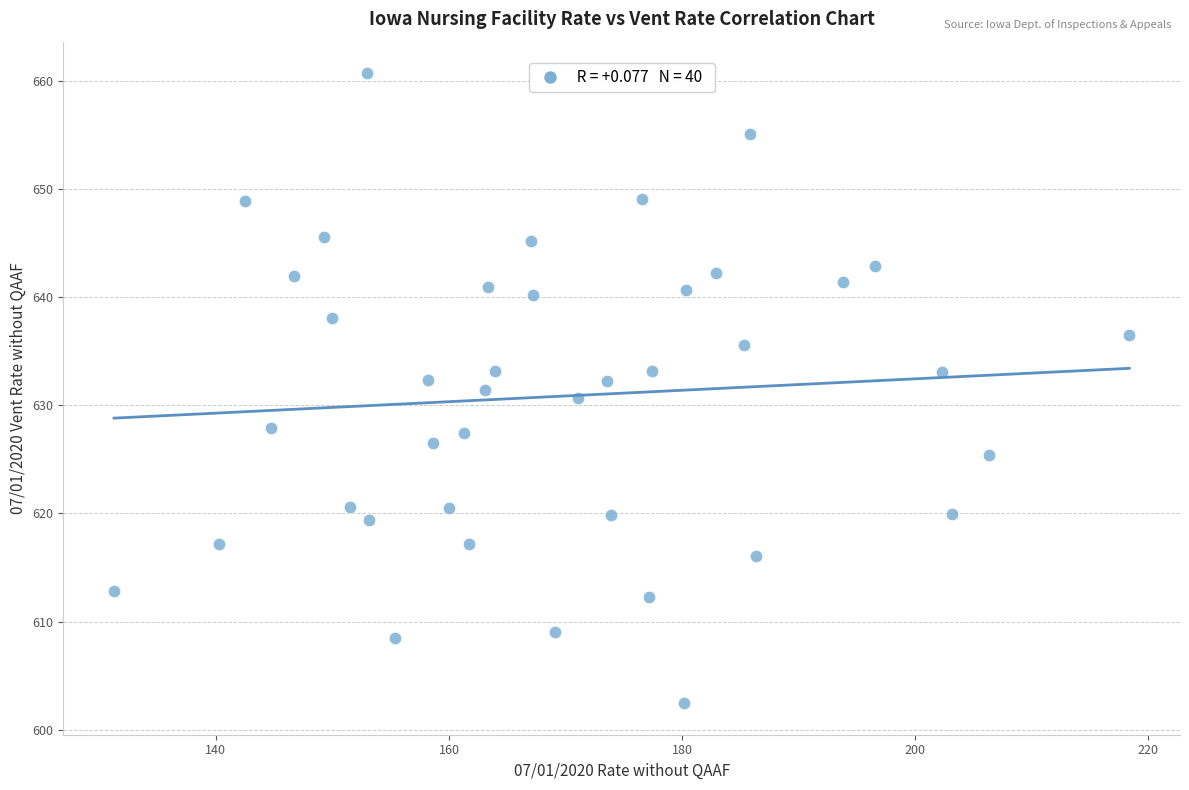

What is the range of X values (max minus min)?

87.1